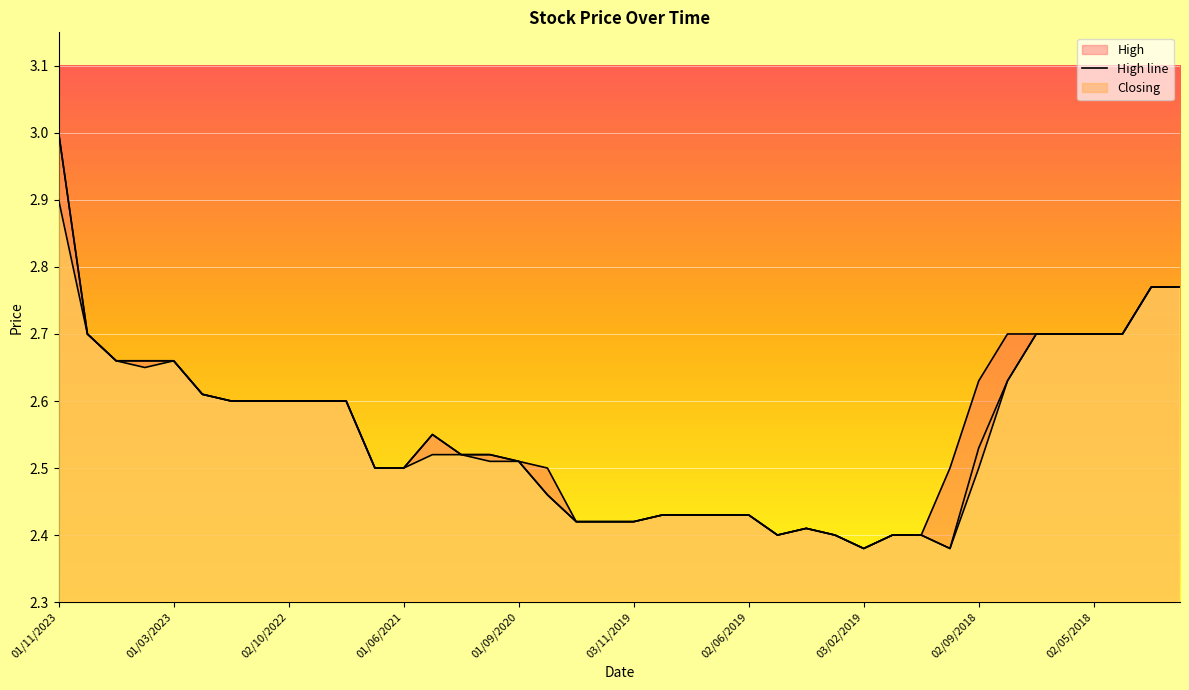

What is the average value of the High line series?

2.6